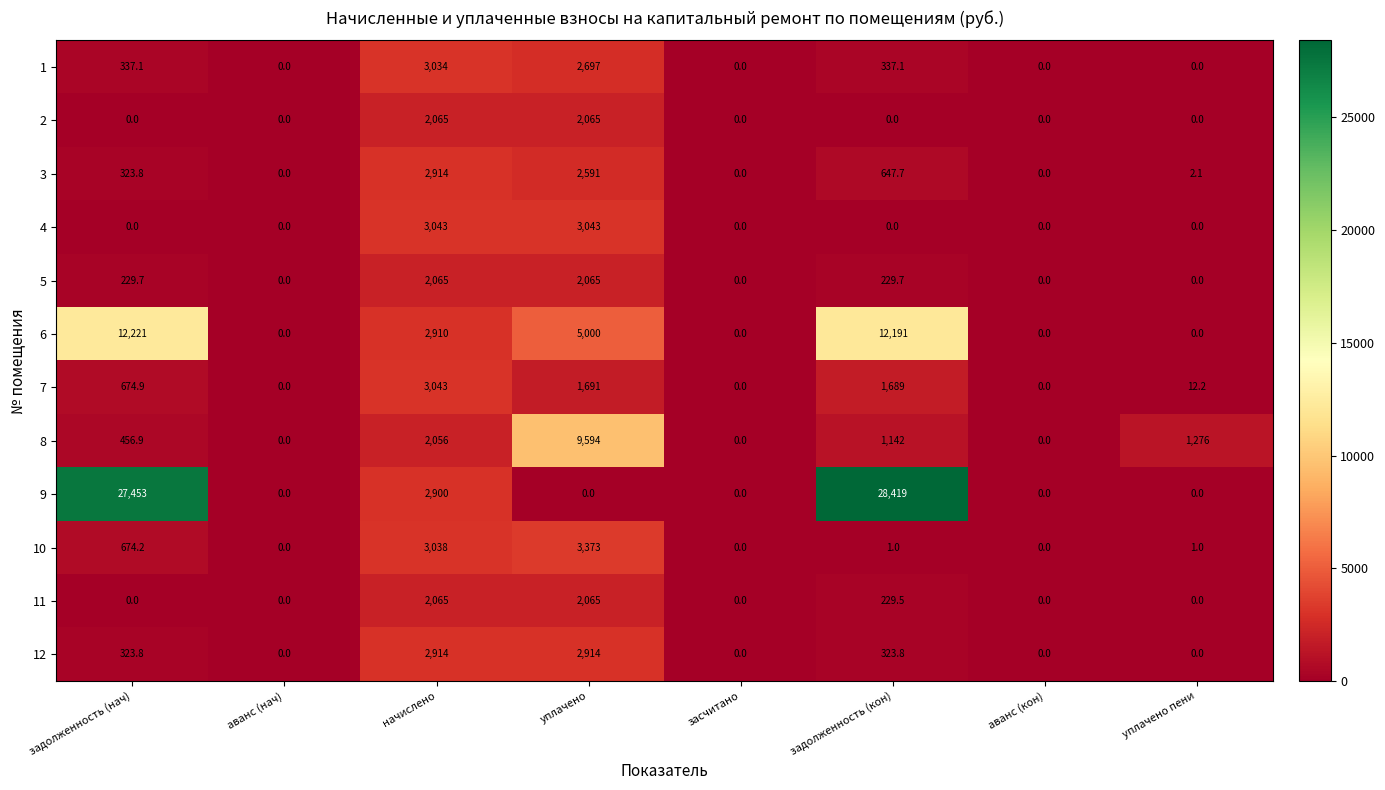

The value of 1 at аванс (нач) is 1394.4. True or false?

False